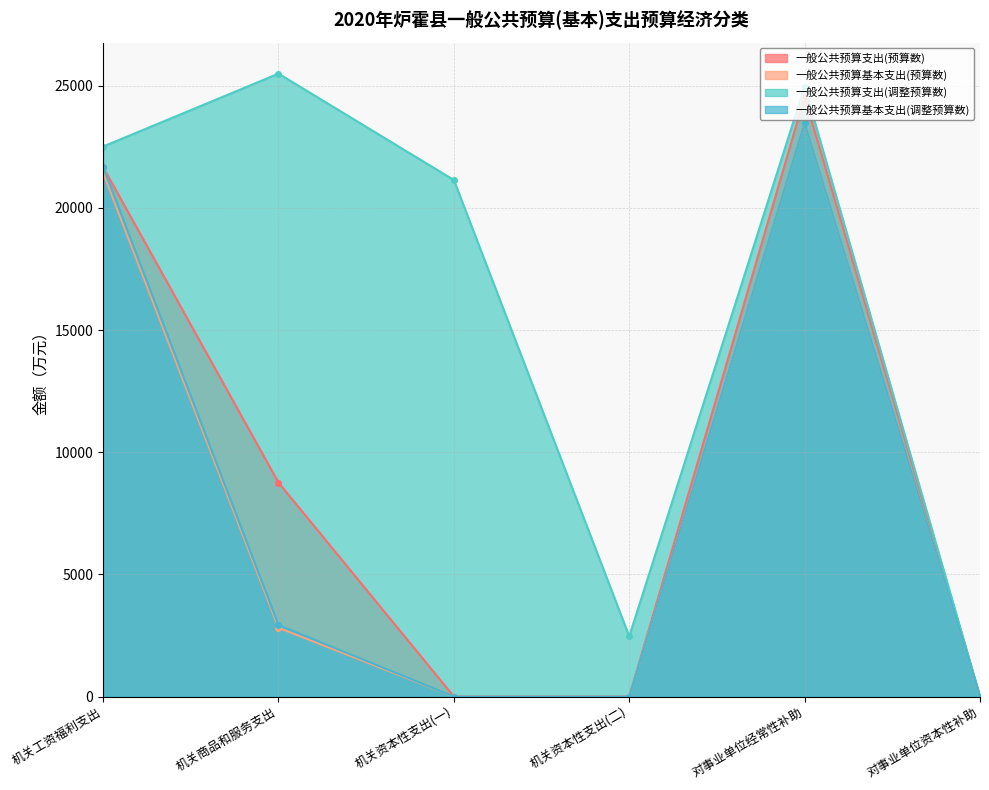

The value of 一般公共预算基本支出(预算数) at 机关工资福利支出 is 21442.9. True or false?

True